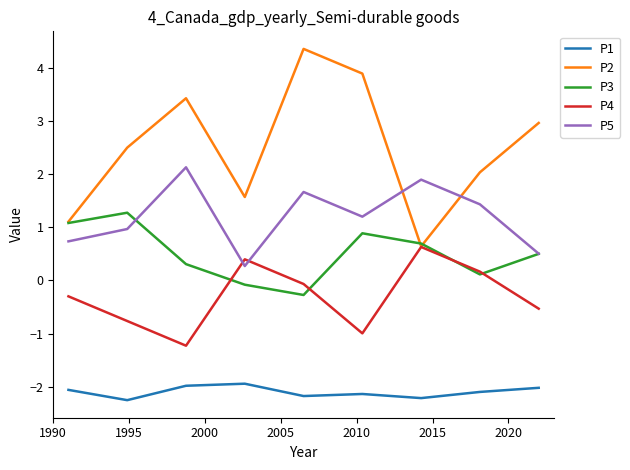

Rank the series by their maximum value, from highest to lowest.

P2, P5, P3, P4, P1